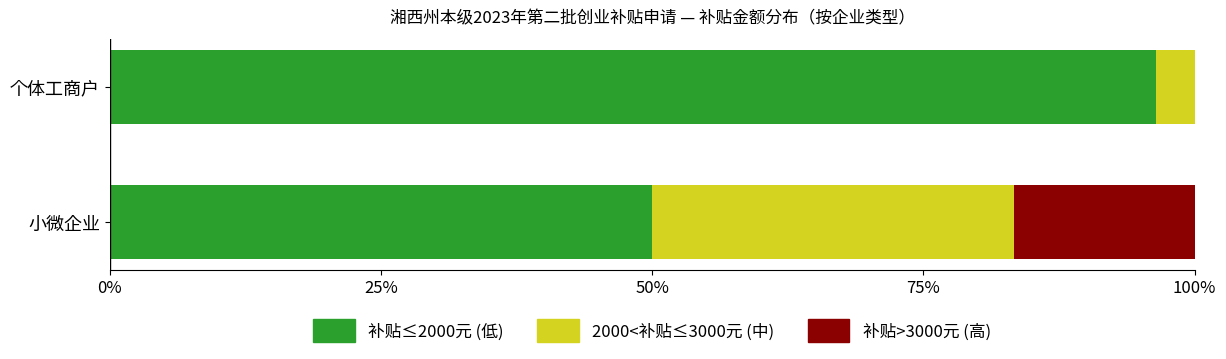

What is the total value across all series at 个体工商户?

100.0